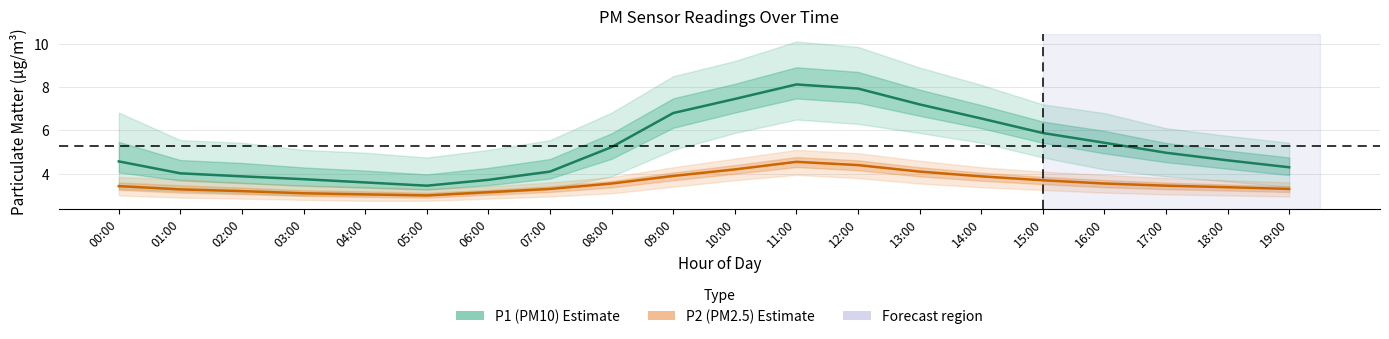

List the labels in order of P1 (PM10) value, smallest first.

05:00, 04:00, 06:00, 03:00, 02:00, 01:00, 07:00, 19:00, 00:00, 18:00, 17:00, 08:00, 16:00, 15:00, 14:00, 09:00, 13:00, 10:00, 12:00, 11:00